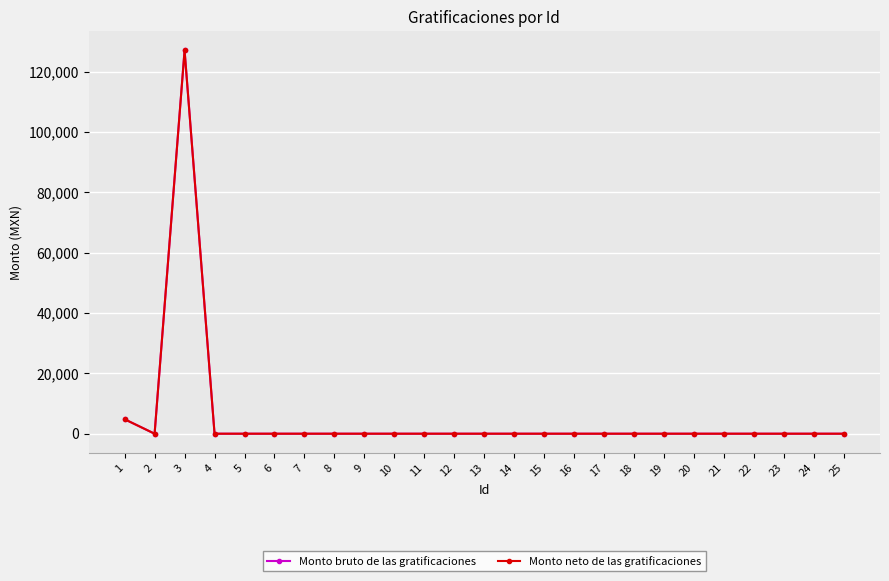

Which series has the widest spread of values?

Monto bruto de las gratificaciones